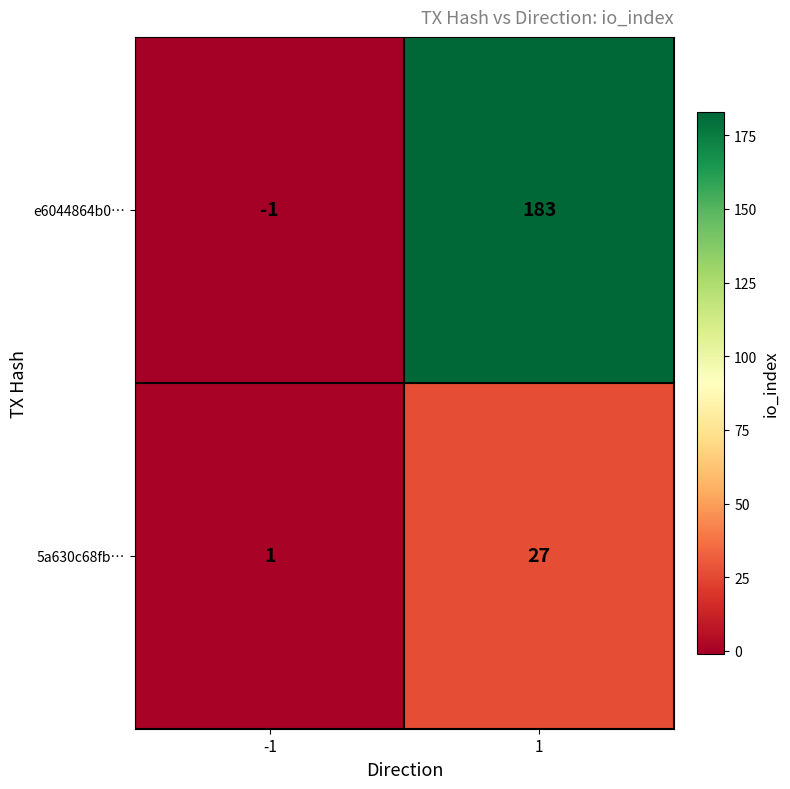

At which category is the sum across all series the highest?

1